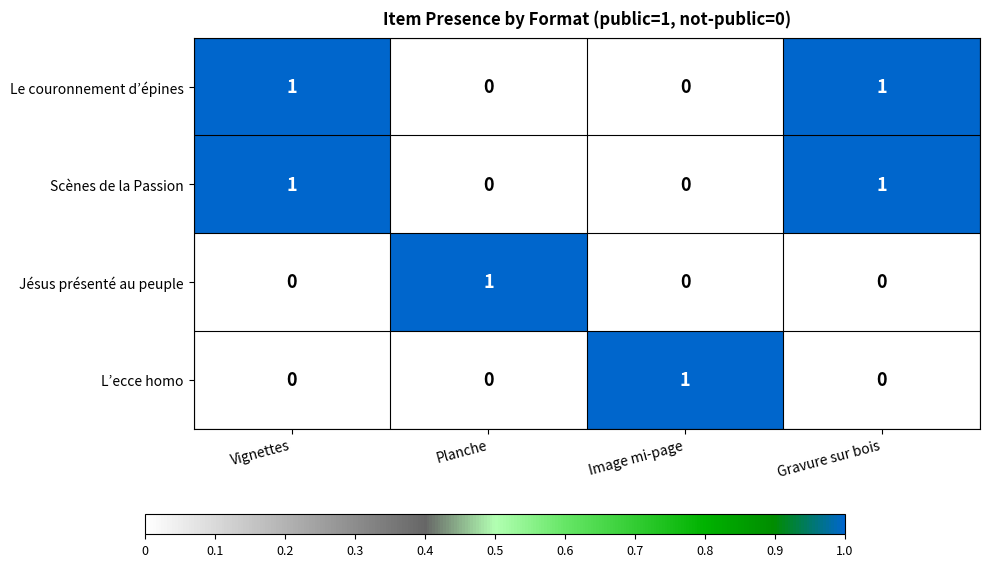

At which label does Jésus présenté au peuple reach its peak?

Planche